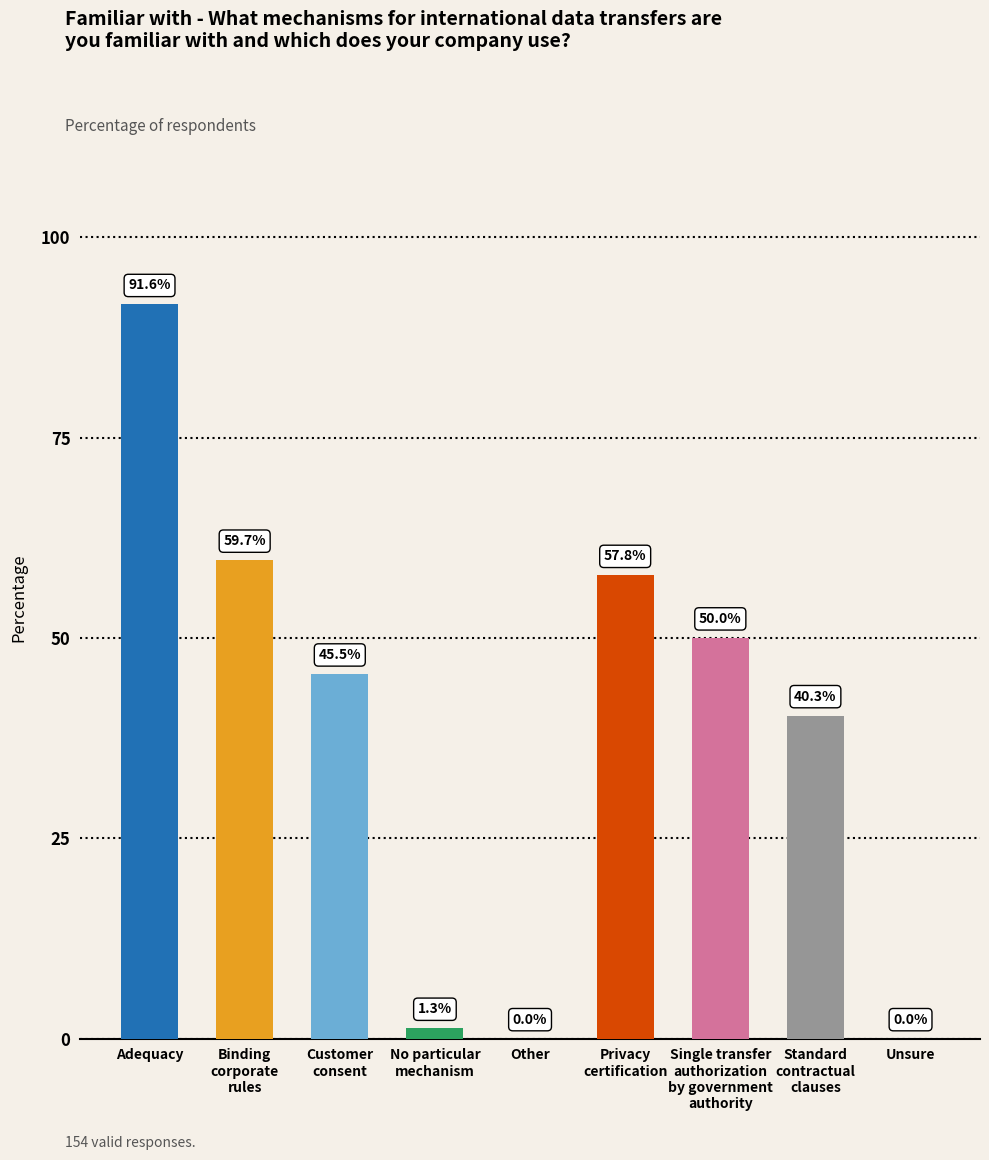

What is the sum of all values?

346.2